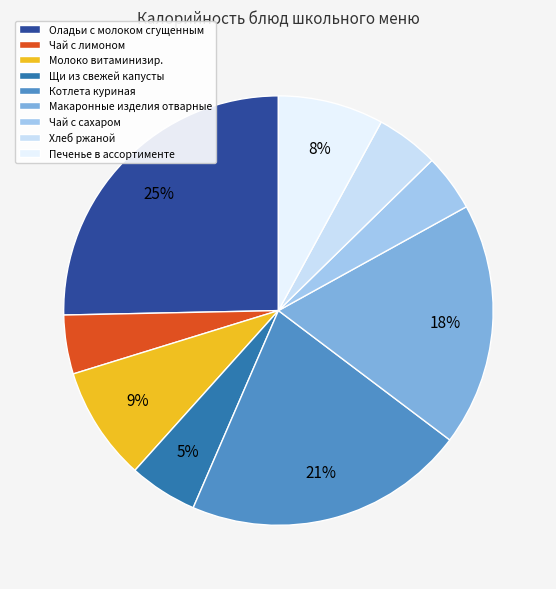

What percentage is the Молоко витаминизир. slice, to the nearest percent?

9%